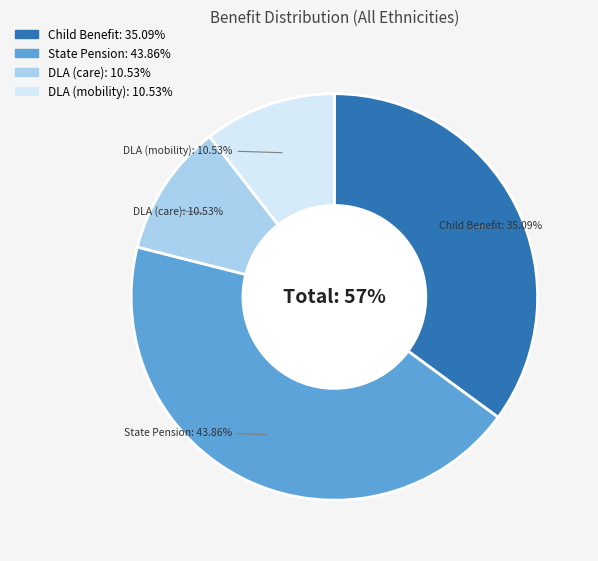

Between Disability Living Allowance (care component) and State Pension, which is larger?

State Pension